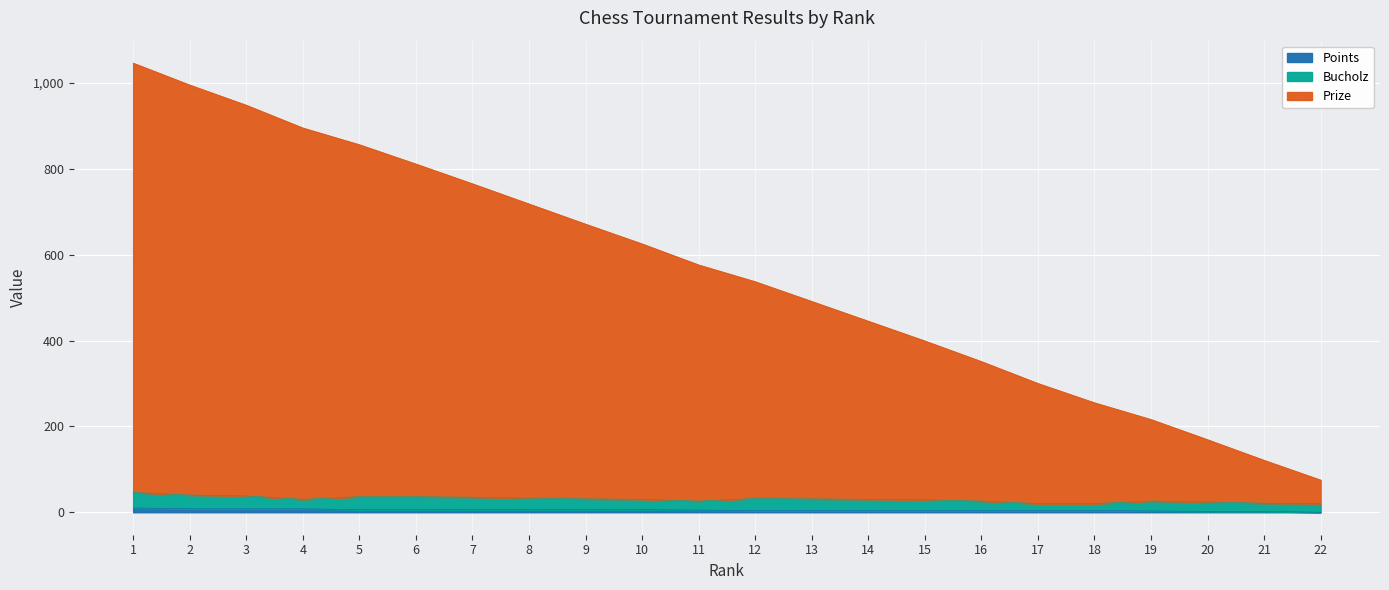

Does the chart display data point markers on the line(s)?

No